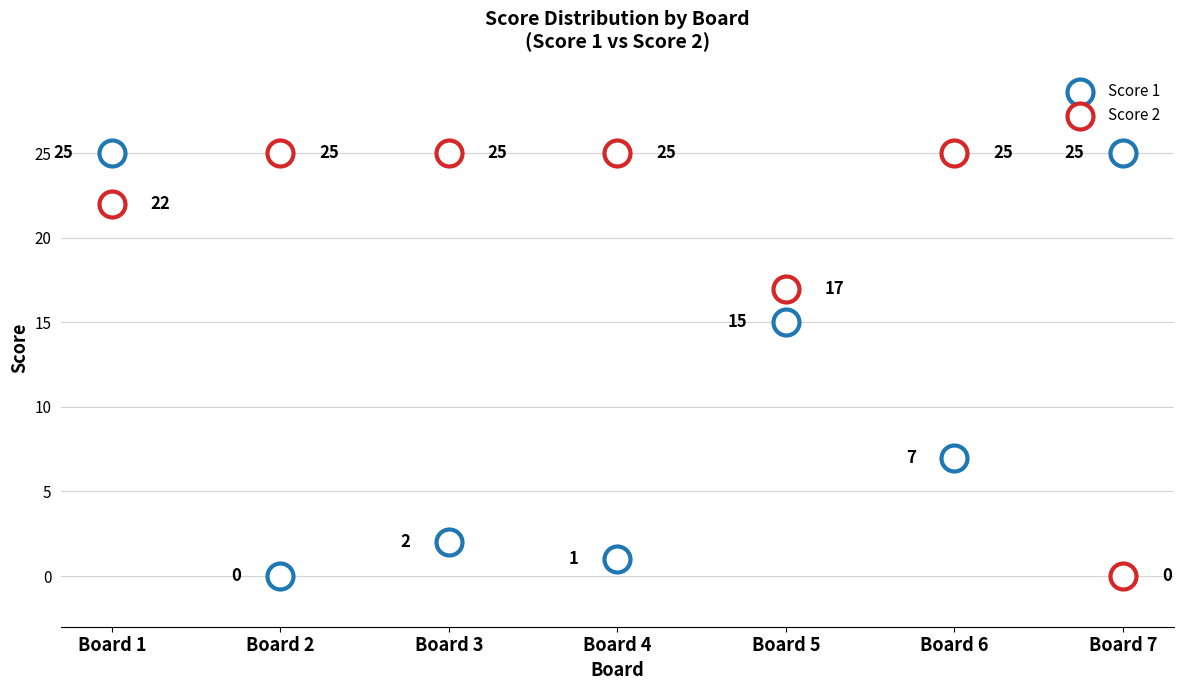

How many data points are displayed?

14